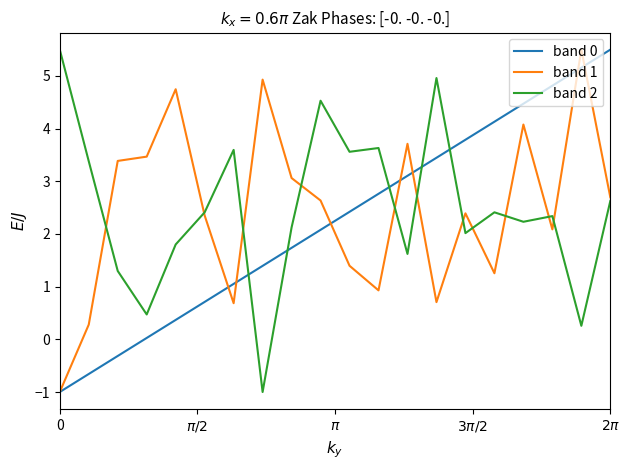

What is the sum of all band 0 values?

45.0